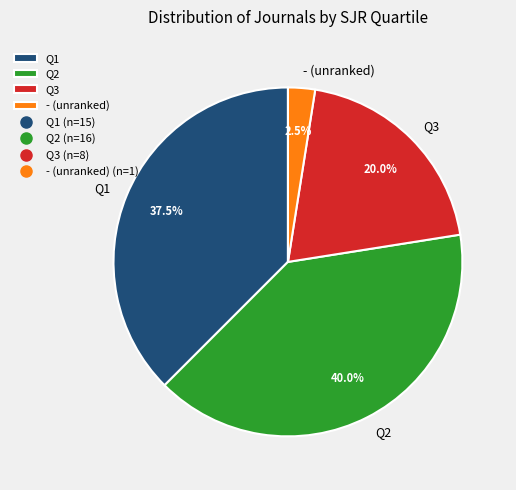

What is the largest slice in the pie chart?

Q2